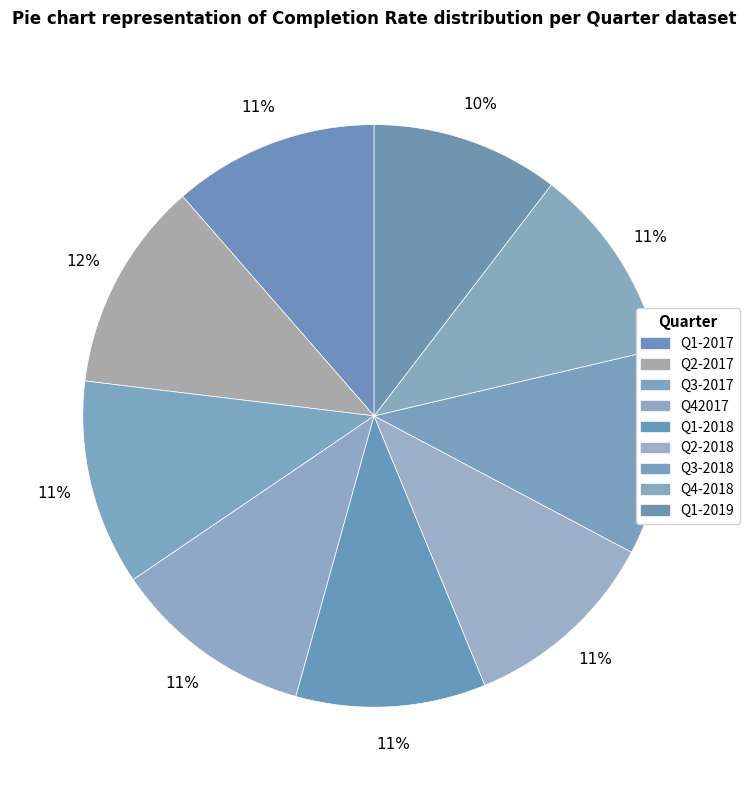

How many slices are in this pie chart?

9